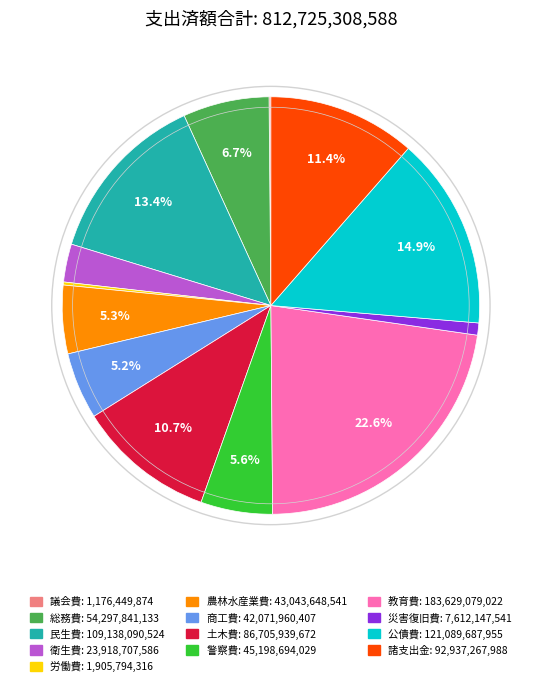

What portion of the pie excludes 土木費?

89.3%